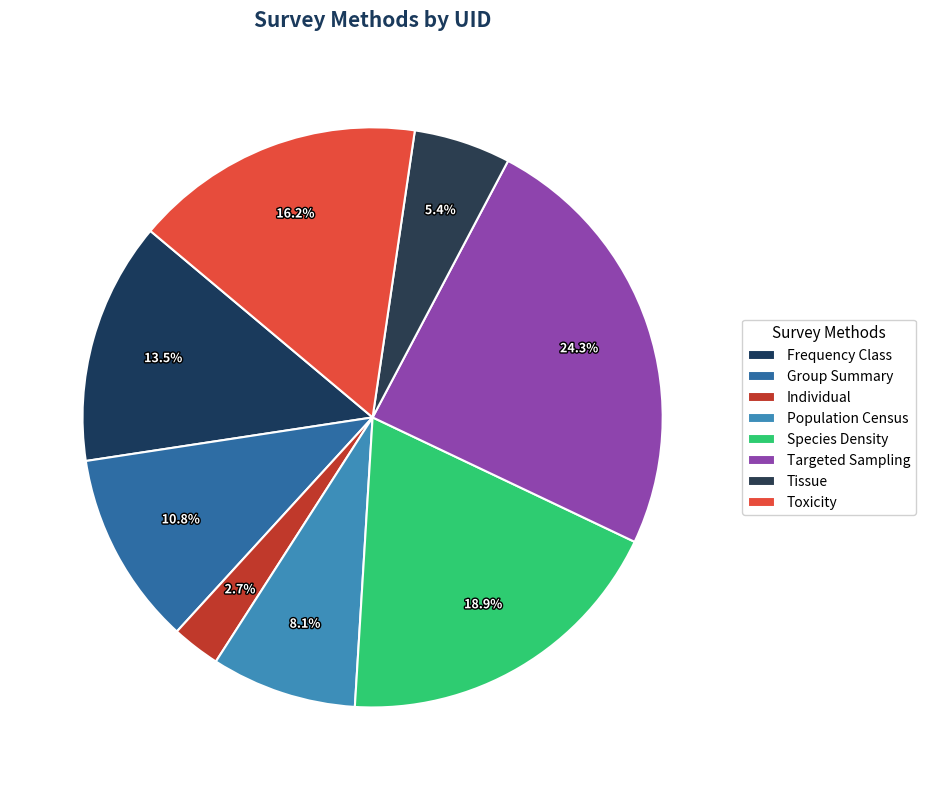

Does Group Summary account for over 50% of the chart?

No